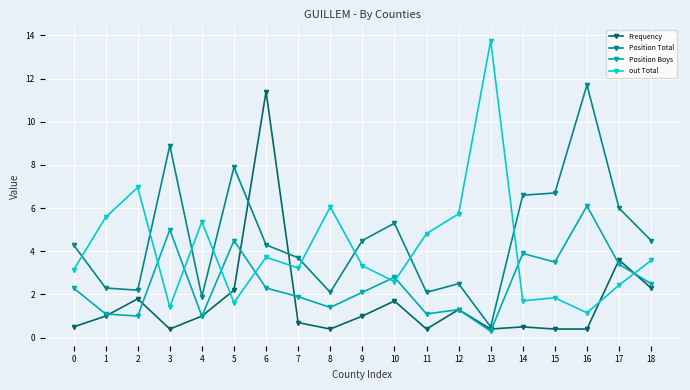

Does the chart have visible grid lines?

Yes